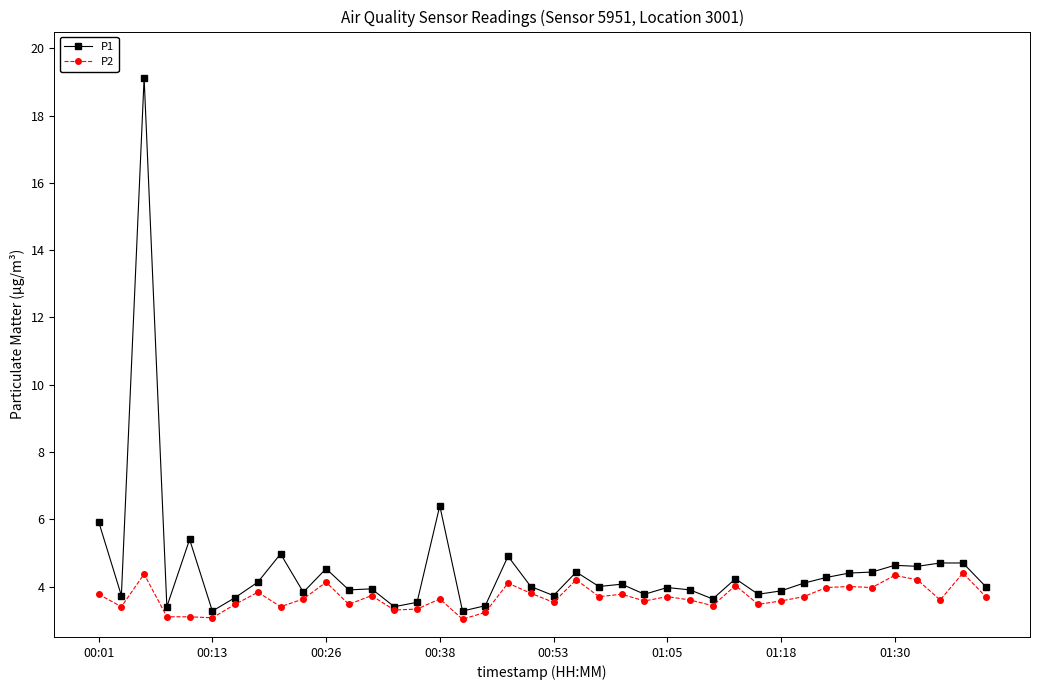

True or false: P2 has more than 1 interior local peaks.

True